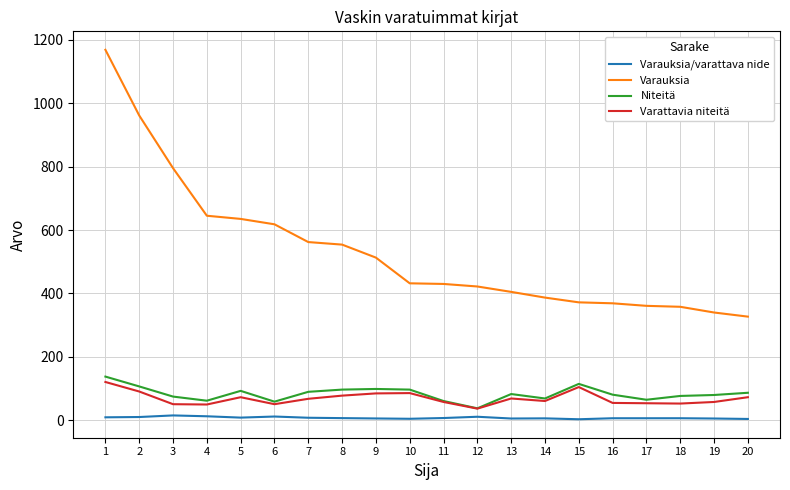

What is the maximum value for Varattavia niteitä?

121.0